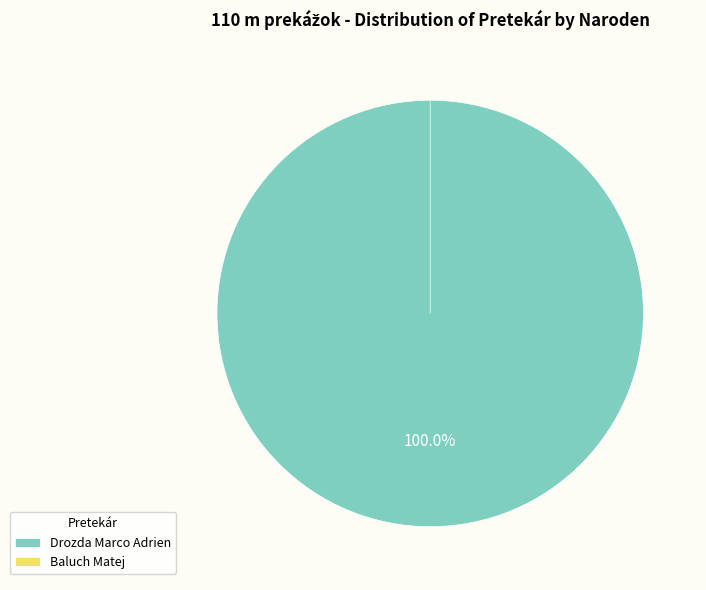

Which category has the smallest portion of the pie?

Baluch Matej